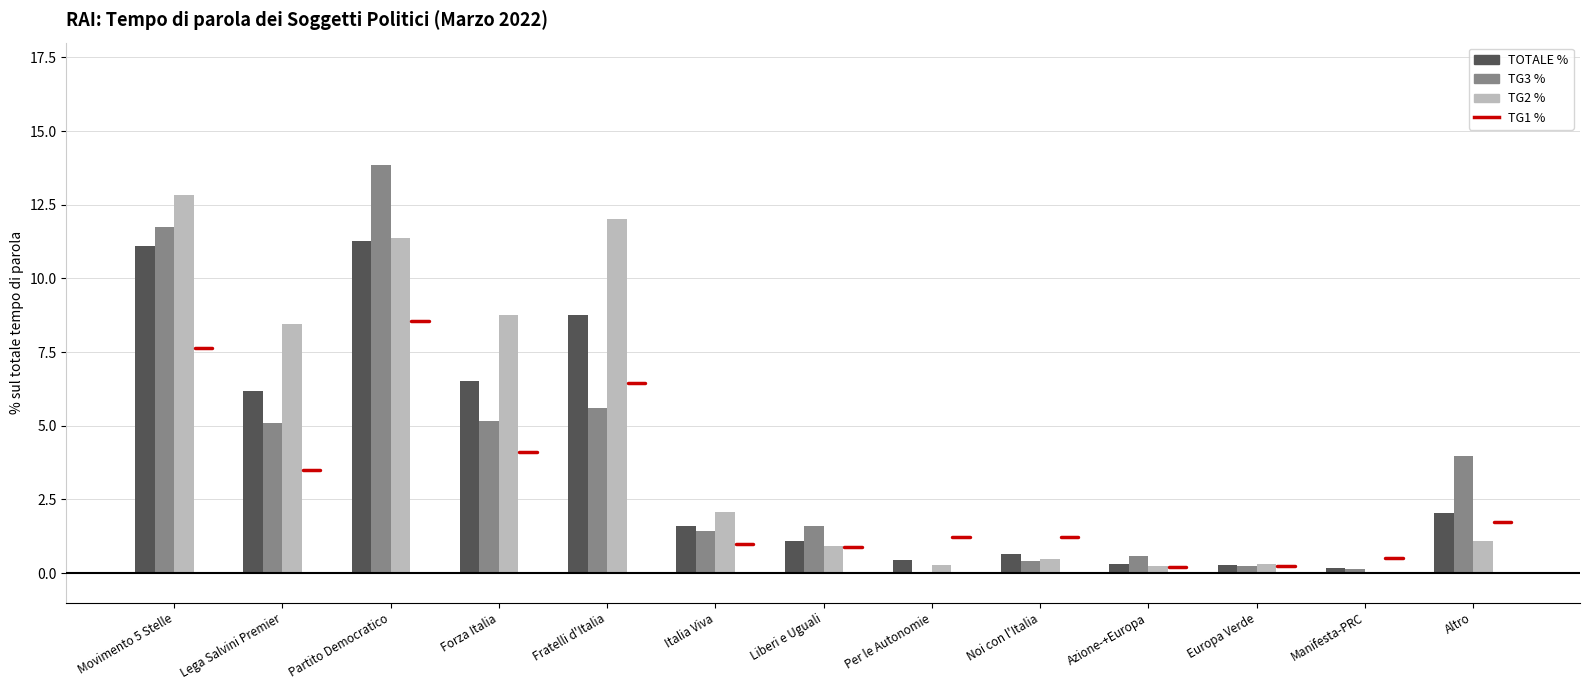

How many data points in TG2 % are above 1?

7